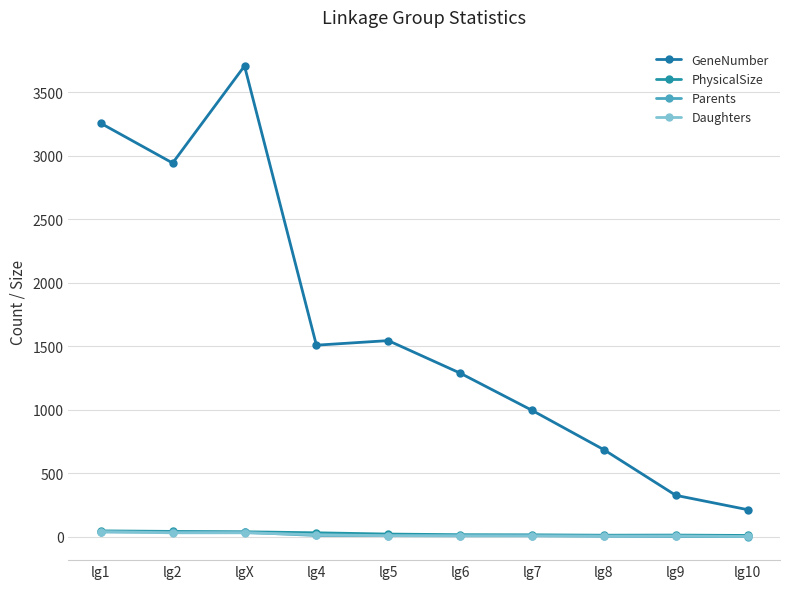

Is this an area chart (filled region under the line)?

No